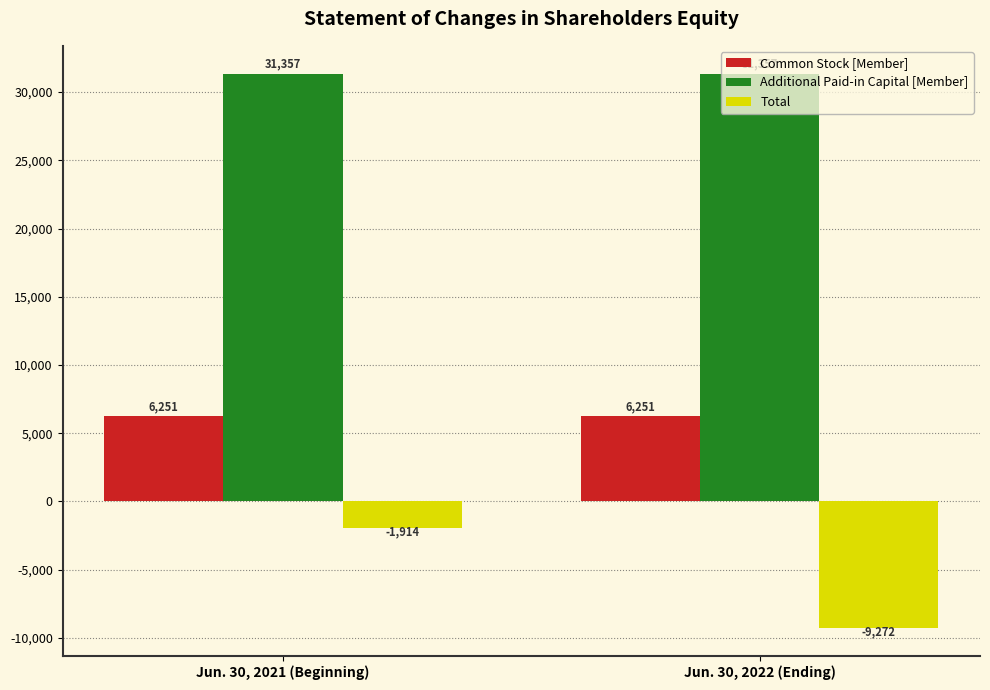

What is the sum of all Common Stock [Member] values?

12502